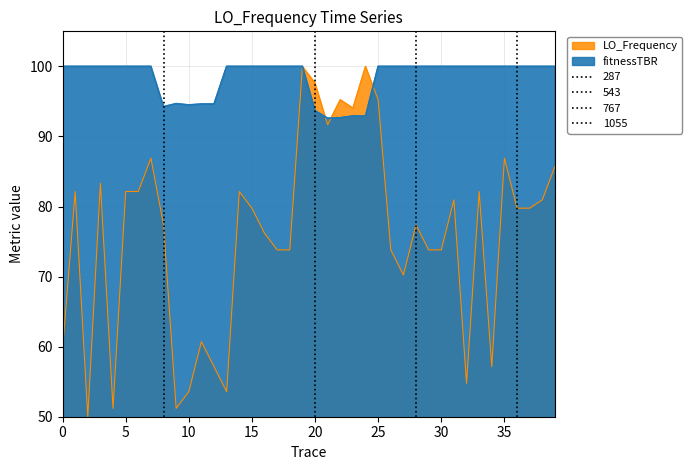

True or false: the data has more than 2 interior local peaks.

True